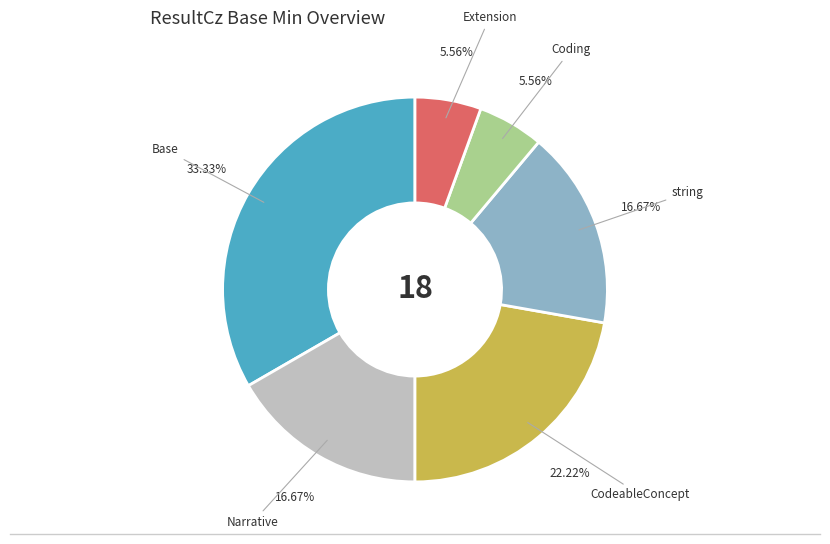

To the nearest percent, what is the average slice percentage?

17%